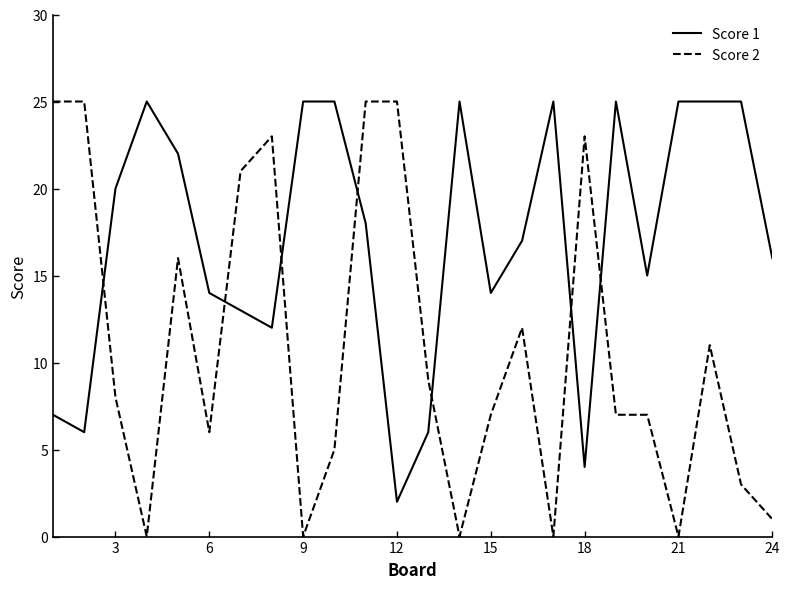

Reading left to right, what are all the values shown in this chart?

Score 1: 7	6	20	25	22	14	13	12	25	25	18	2	6	25	14	17	25	4	25	15	25	25	25	16
Score 2: 25	25	8	0	16	6	21	23	0	5	25	25	9	0	7	12	0	23	7	7	0	11	3	1